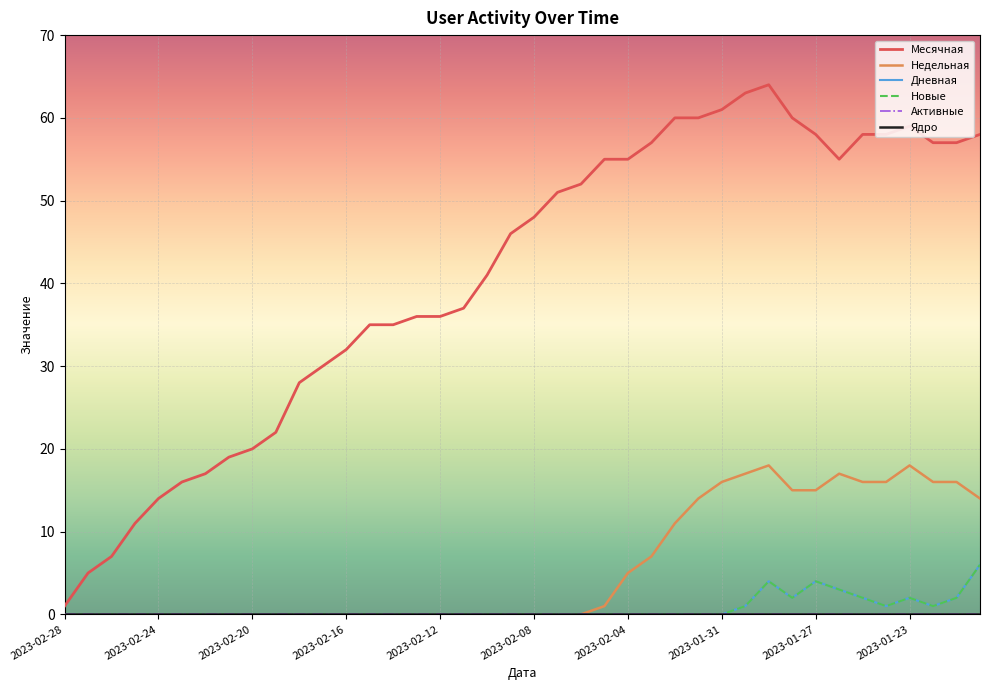

What is the label of the 24th point from the right?

2023-02-12